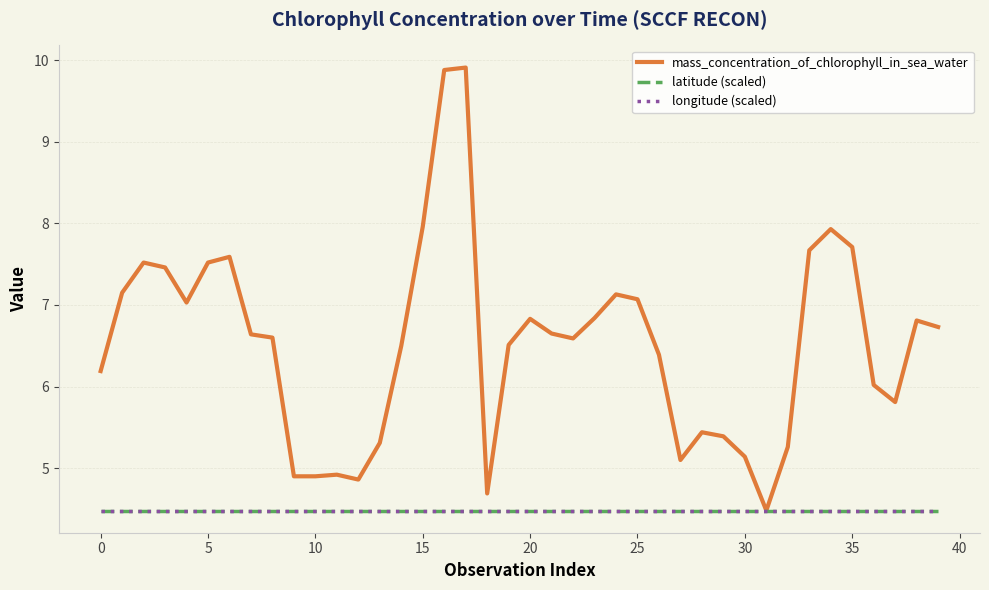

Where does the mass_concentration_of_chlorophyll_in_sea_water series first go above 6?

0